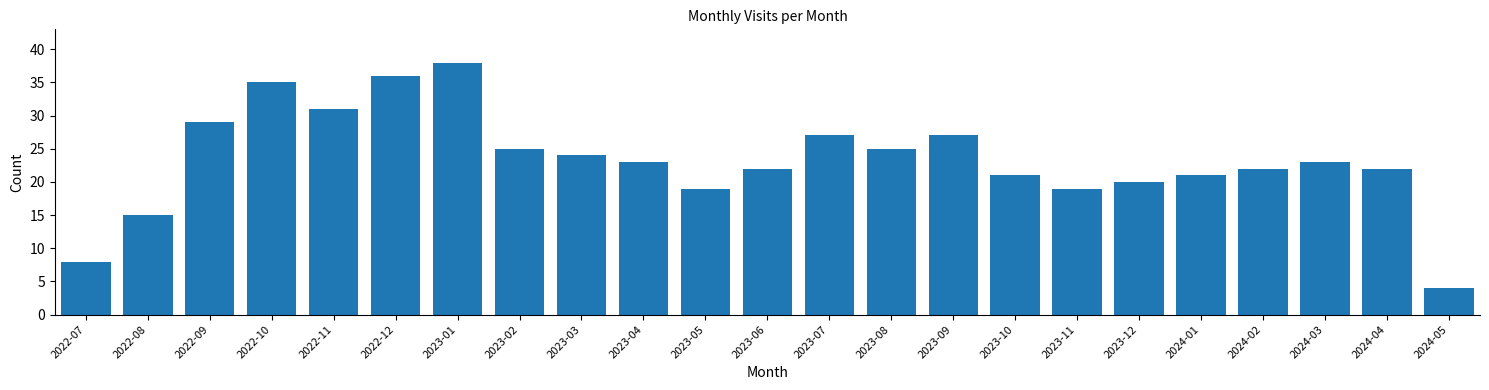

Reading left to right, transcribe all the data shown in this chart.

8	15	29	35	31	36	38	25	24	23	19	22	27	25	27	21	19	20	21	22	23	22	4